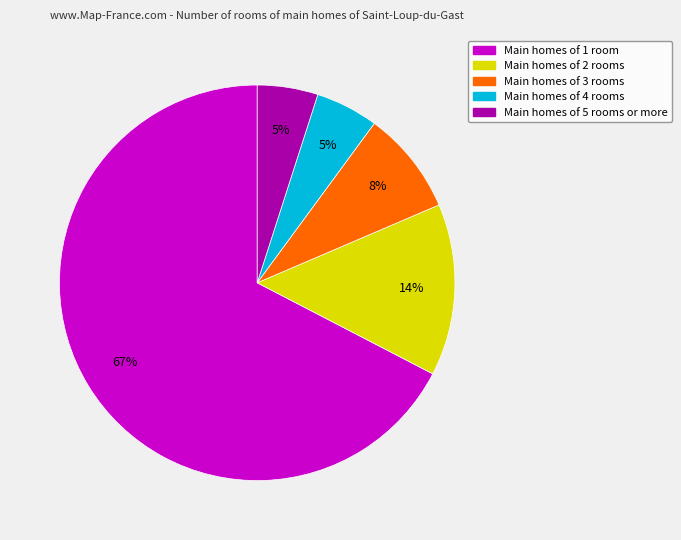

To the nearest percent, what is the average slice percentage?

20%